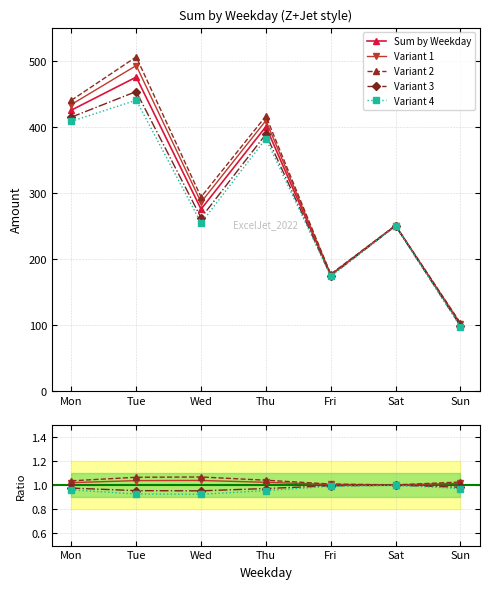

How many lines are shown in the chart?

5